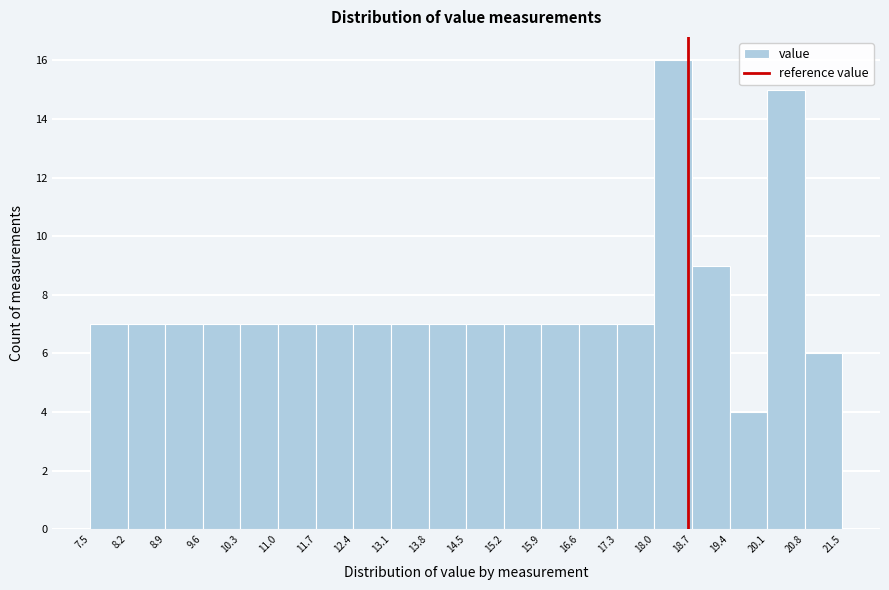

What is the height of the bar covering 15.9 to 16.6 on the x-axis? The values are not printed on the chart, so give them approximately, as read against the axis.

7